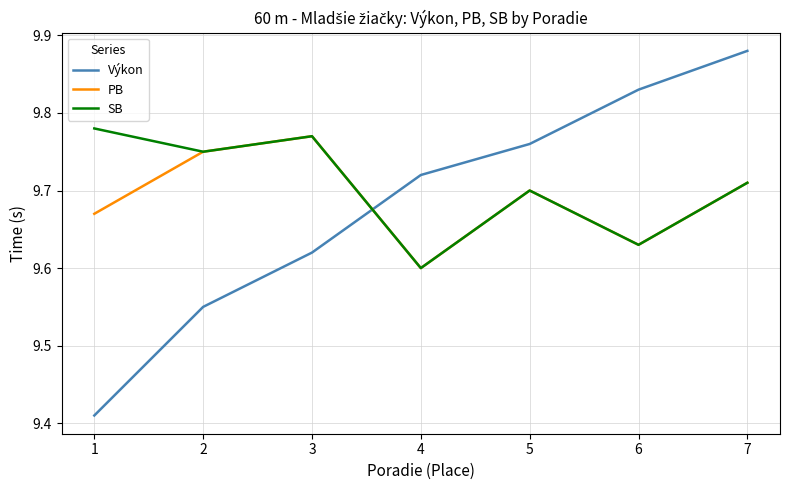

What is the sum of the Výkon values at 2 and 5?

19.3